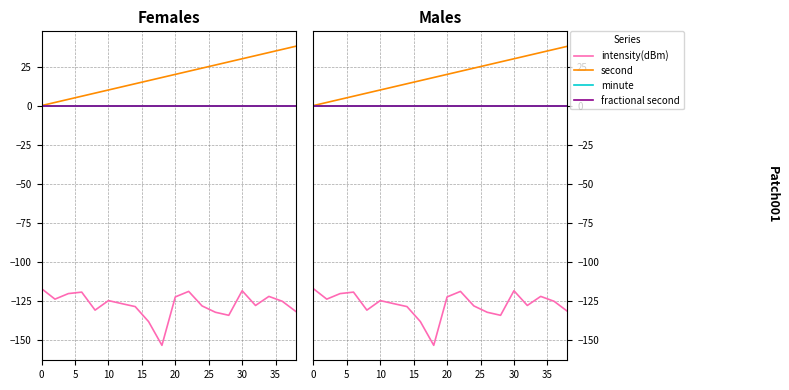

At 5, list the series in order from smallest to largest.

intensity(dBm), minute, fractional second, second